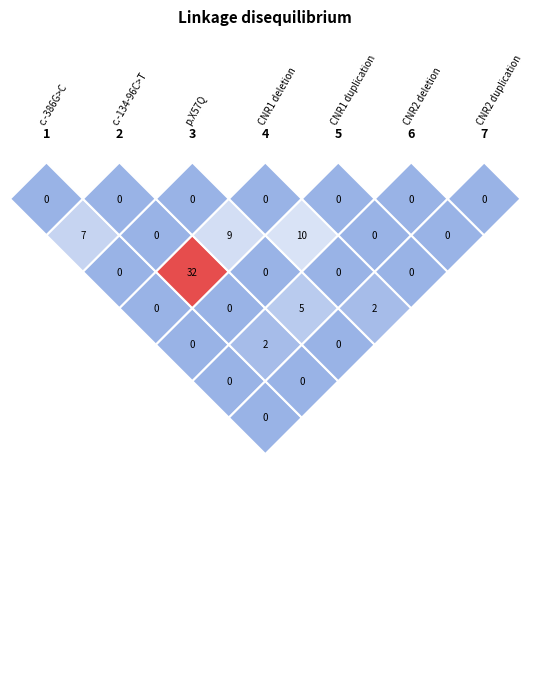

The Arvils Bušmanis series shows -1 at 6. True or false?

False